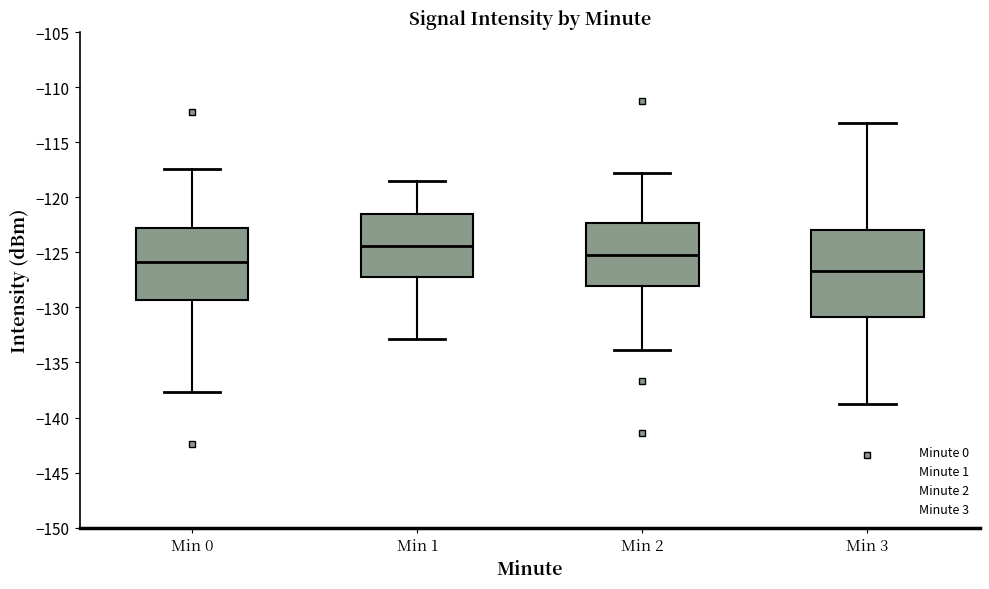

Where does the lower whisker of the box for Min 1 end on the y-axis? The values are not printed on the chart, so give them approximately, as read against the axis.

-133.0